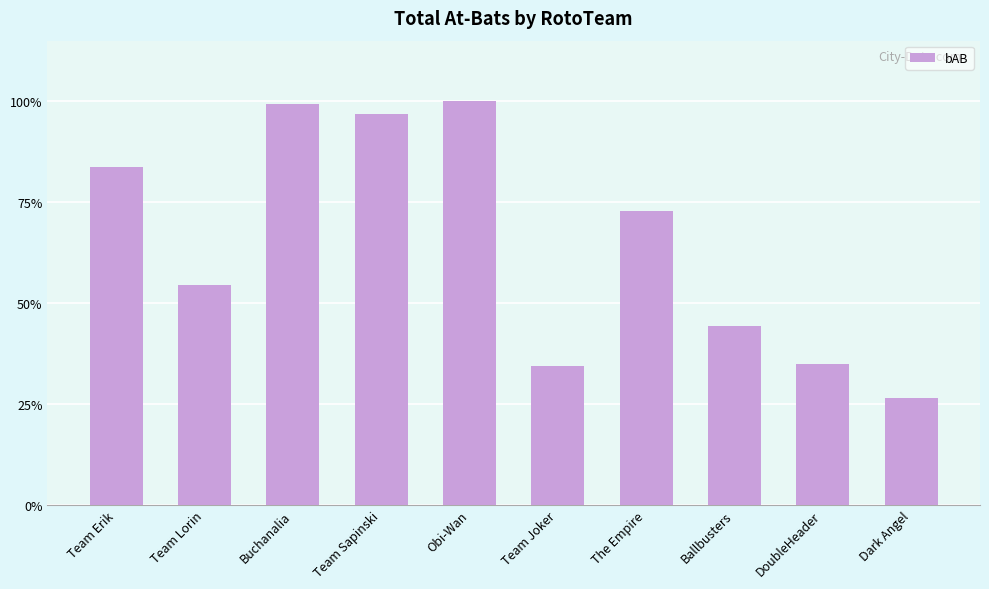

Does the chart contain any negative values?

No